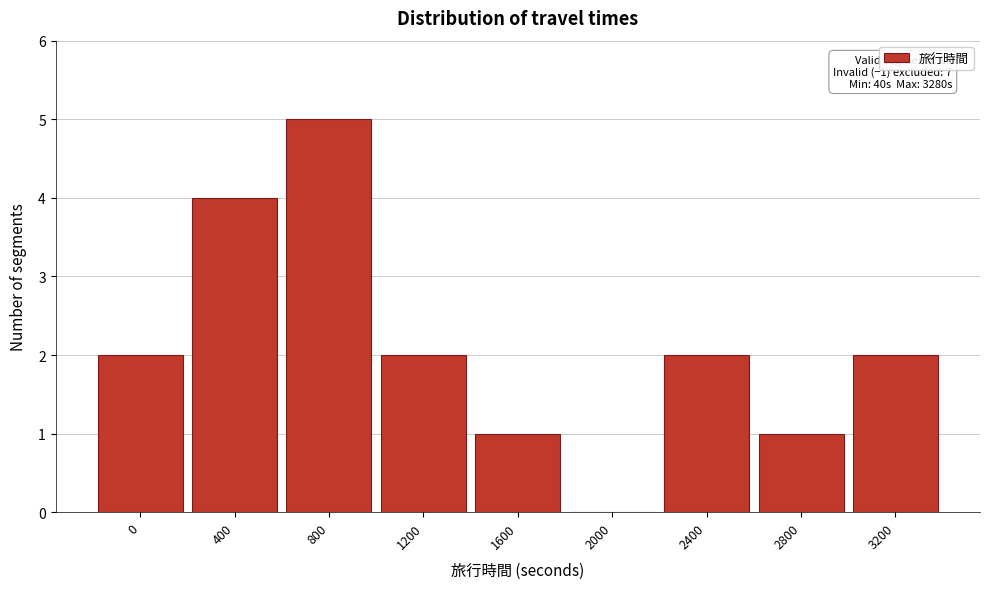

Reading left to right, what are all the values shown in this chart?

0=2	400=4	800=5	1200=2	1600=1	2000=0	2400=2	2800=1	3200=2